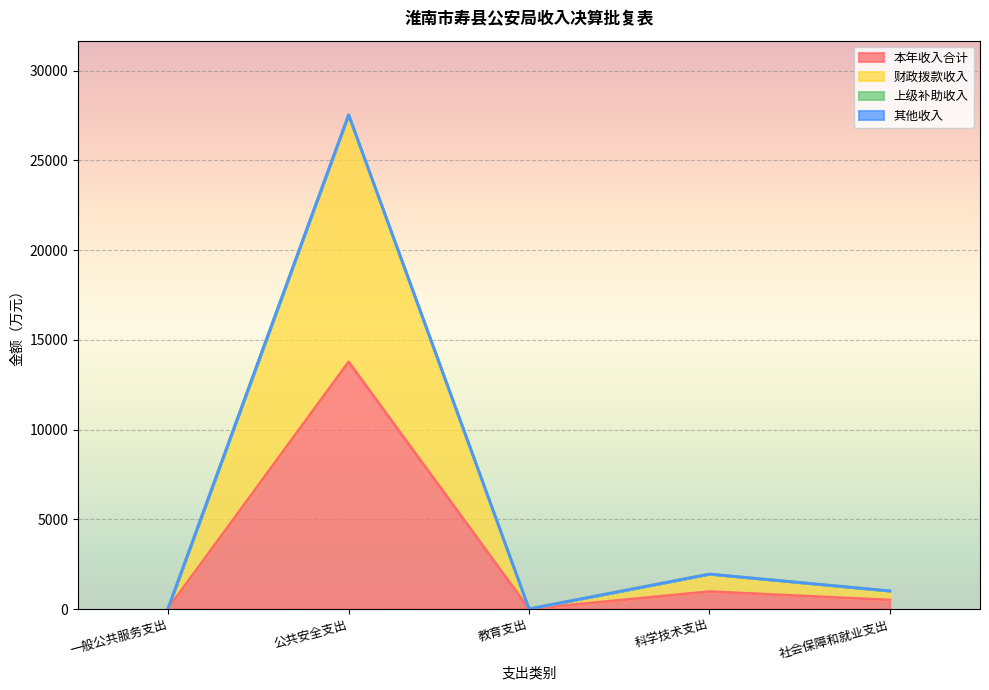

Which label corresponds to the smallest value in the chart?

教育支出